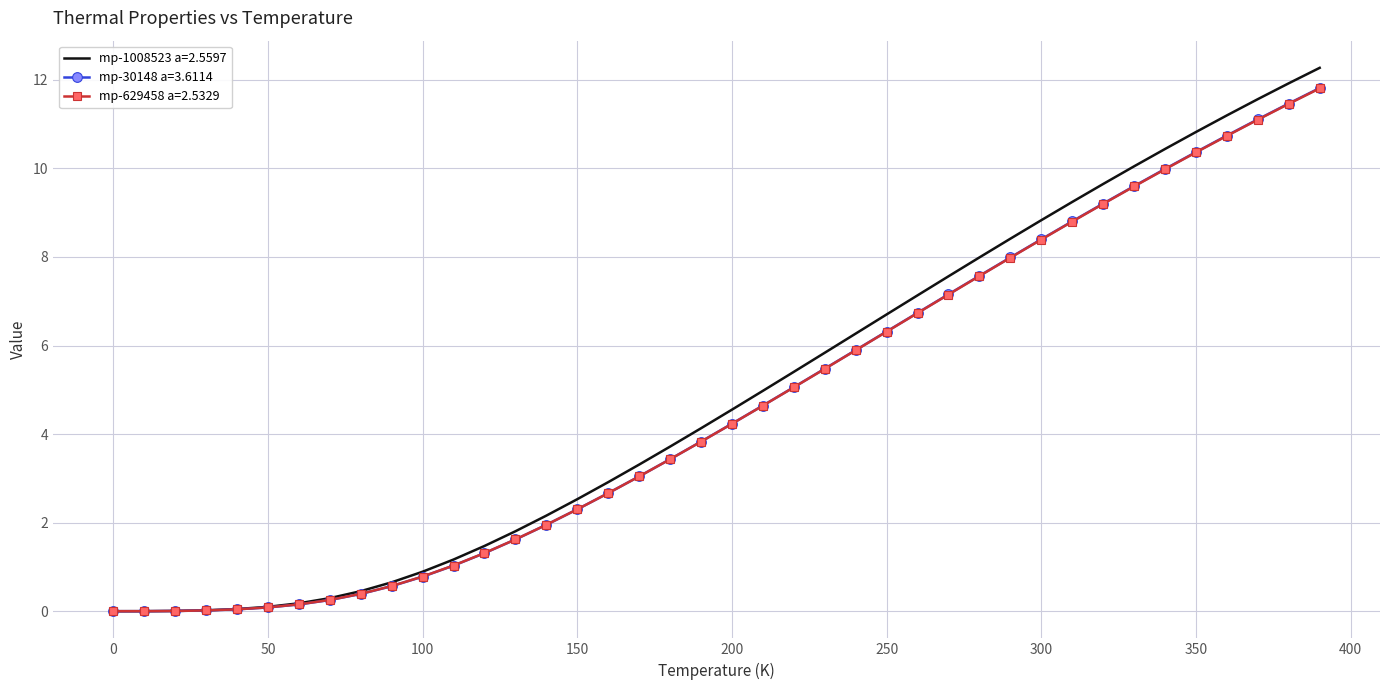

Which series has the largest range (max minus min)?

mp-1008523 a=2.5597